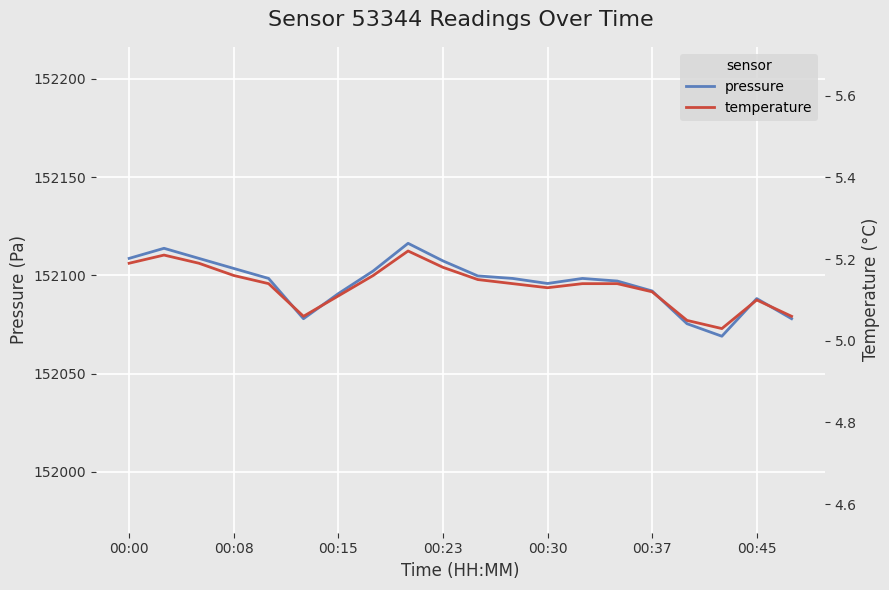

Where does the pressure series first go above 152098?

00:00